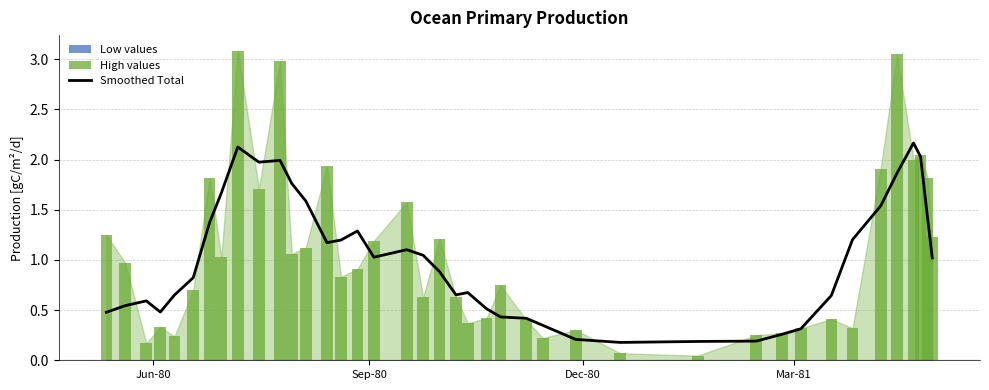

What is the smallest value displayed?

0.2